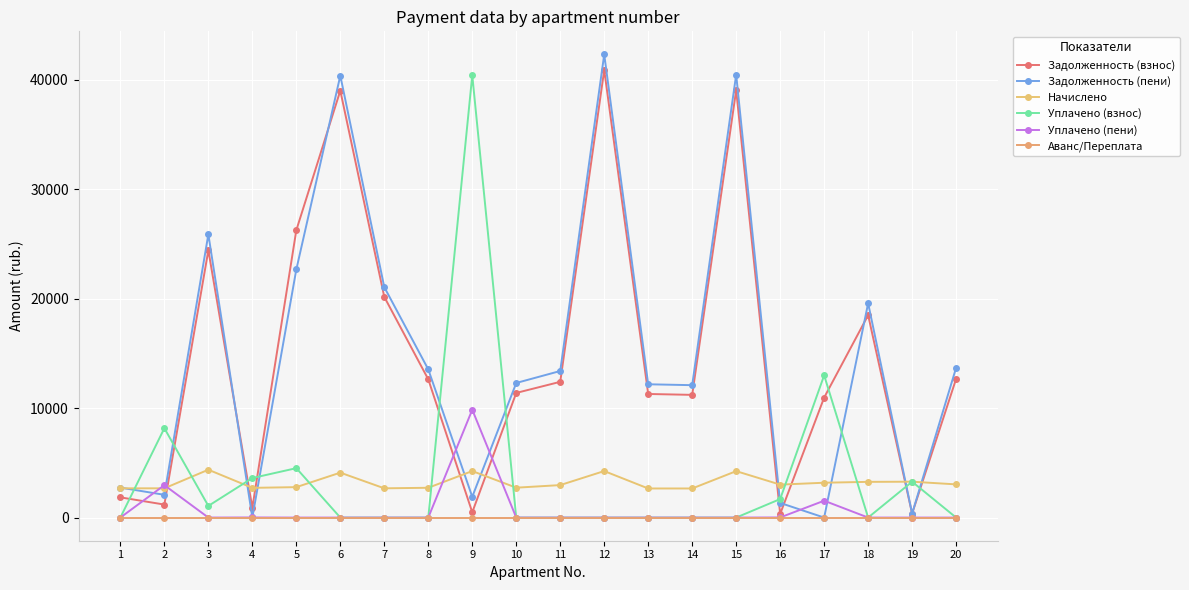

At which category is the sum across all series the highest?

12